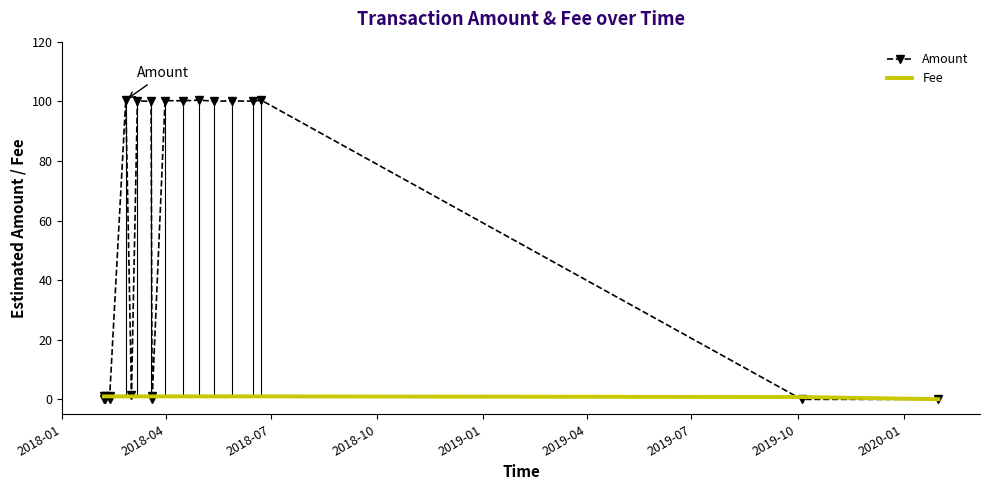

Which series has the largest range (max minus min)?

Amount